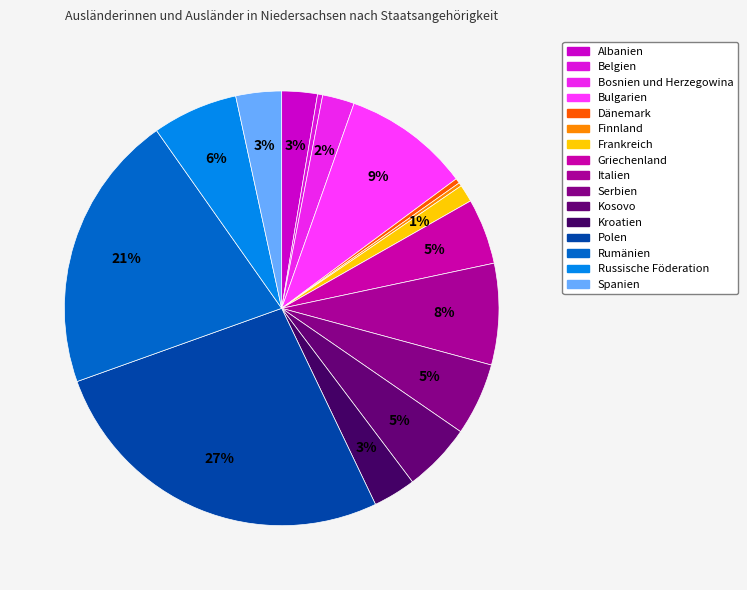

Count the number of slices in the pie.

16